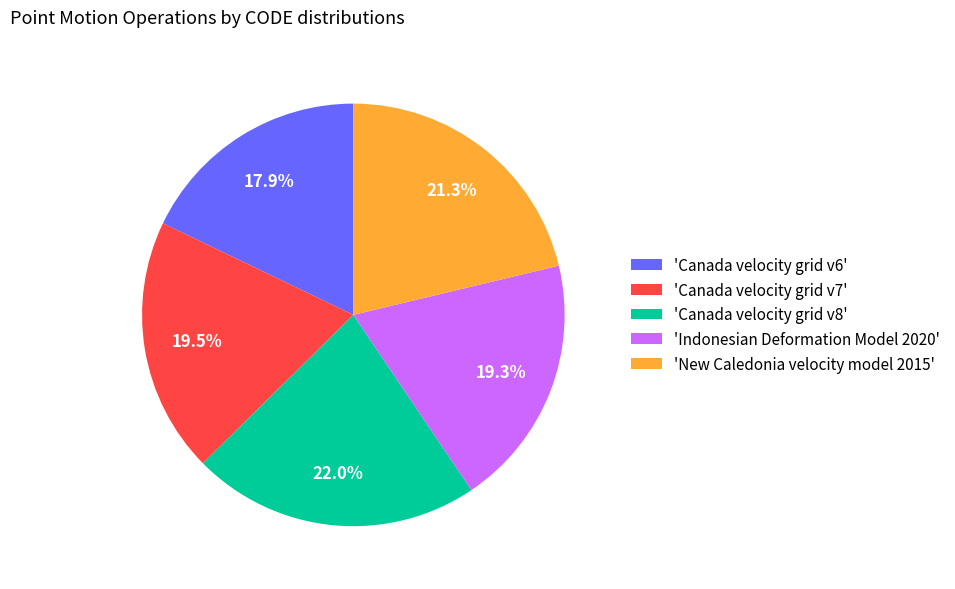

How many segments does this pie chart have?

5